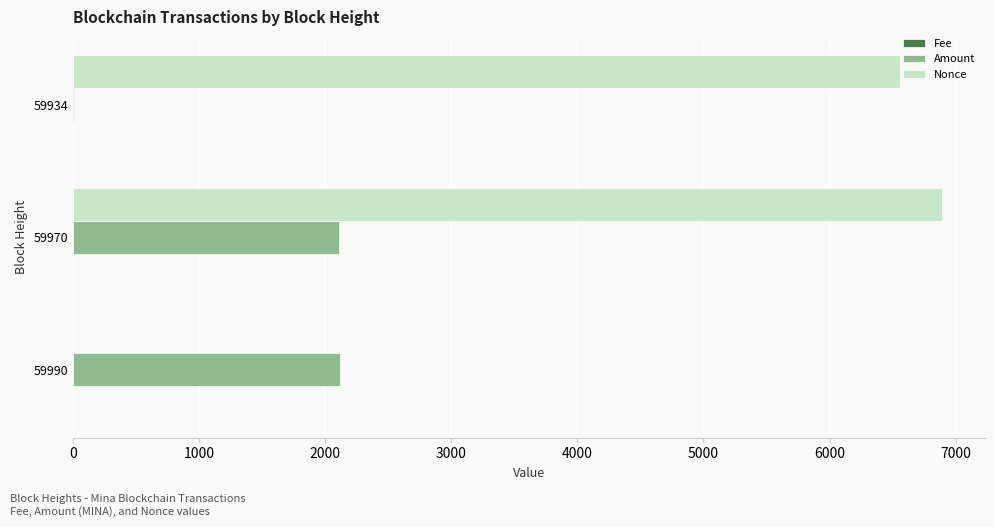

Between 59990 and 59934, which series saw the biggest shift?

Nonce